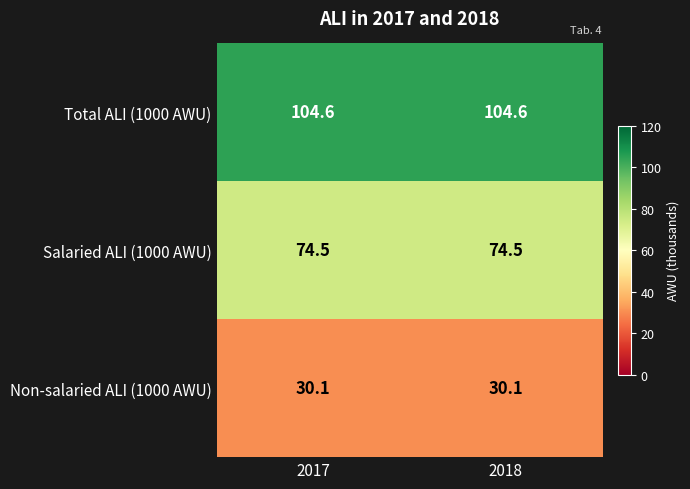

What is the smallest value displayed?

30.1